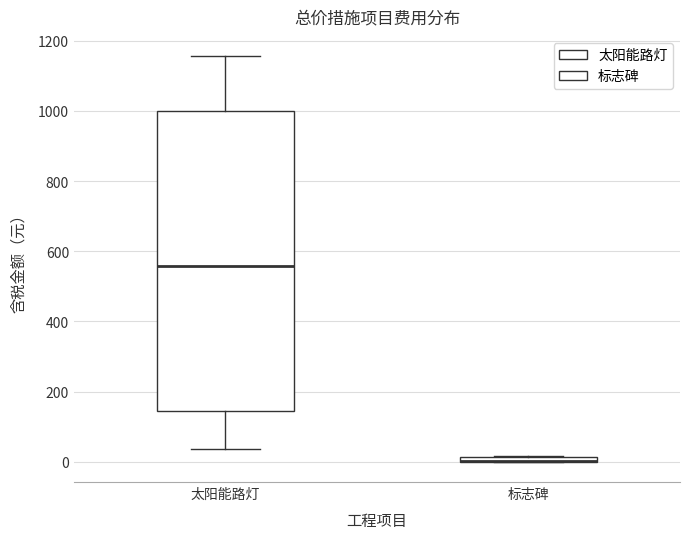

Where is the upper edge of the box for 太阳能路灯 on the y-axis? The values are not printed on the chart, so give them approximately, as read against the axis.

1000